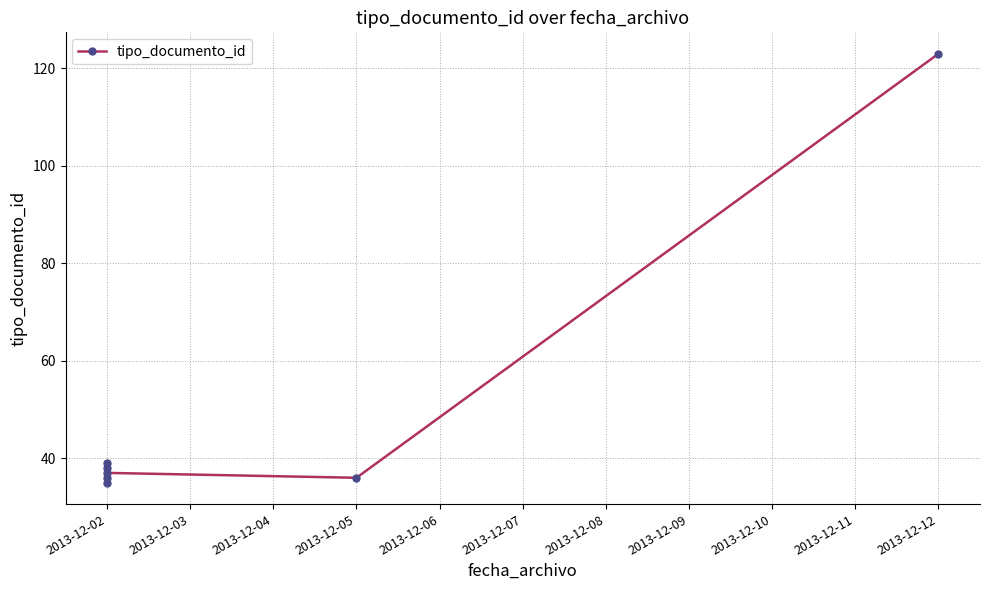

How many data points are above 37?

3